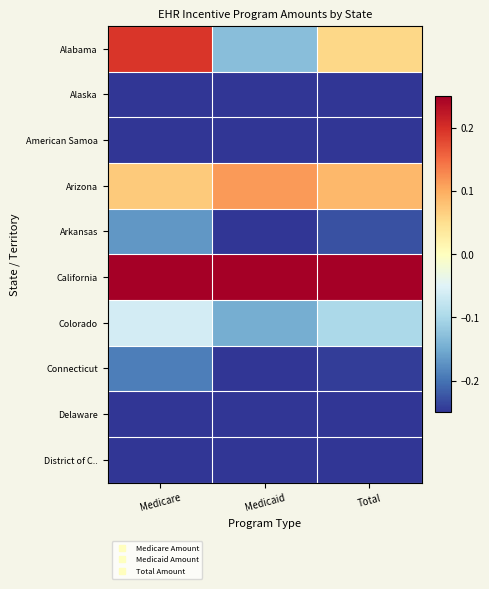

Which series has the largest total across all categories?

California